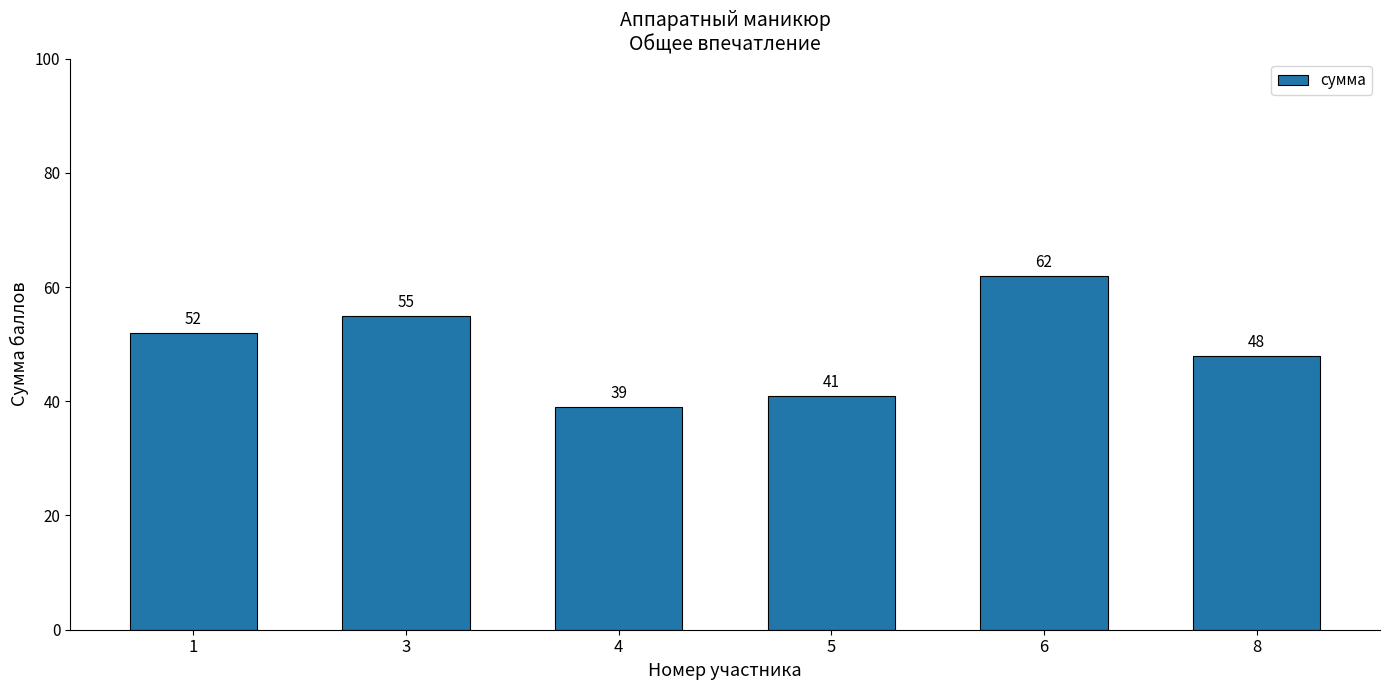

Which label corresponds to the smallest value in the chart?

4